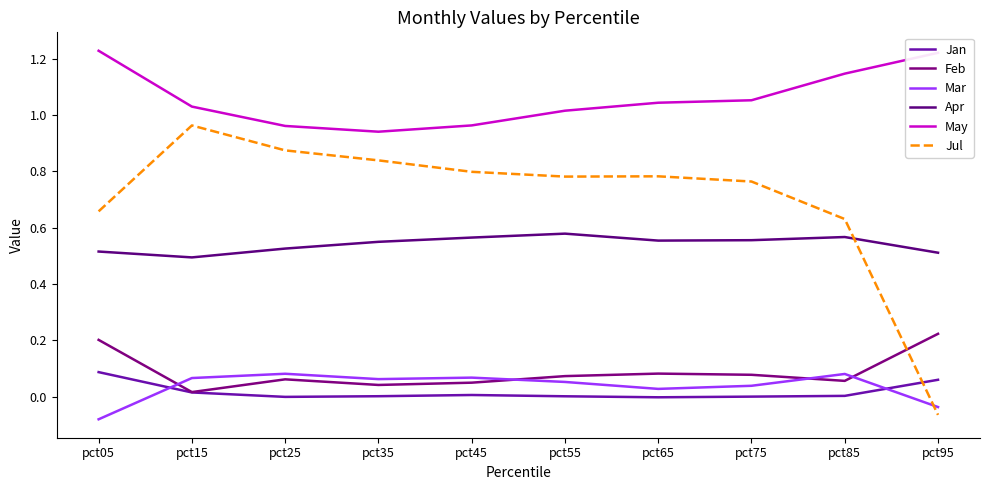

Which series ends up on top after the final intersection of Apr and Jul?

Apr